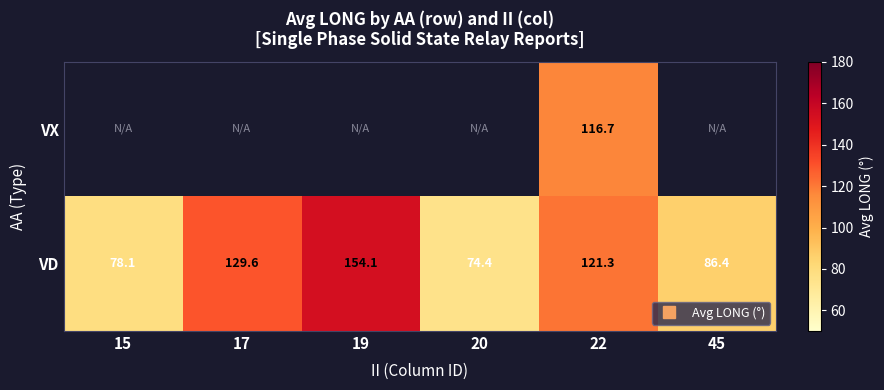

What is the lowest value of the VD series?

74.4